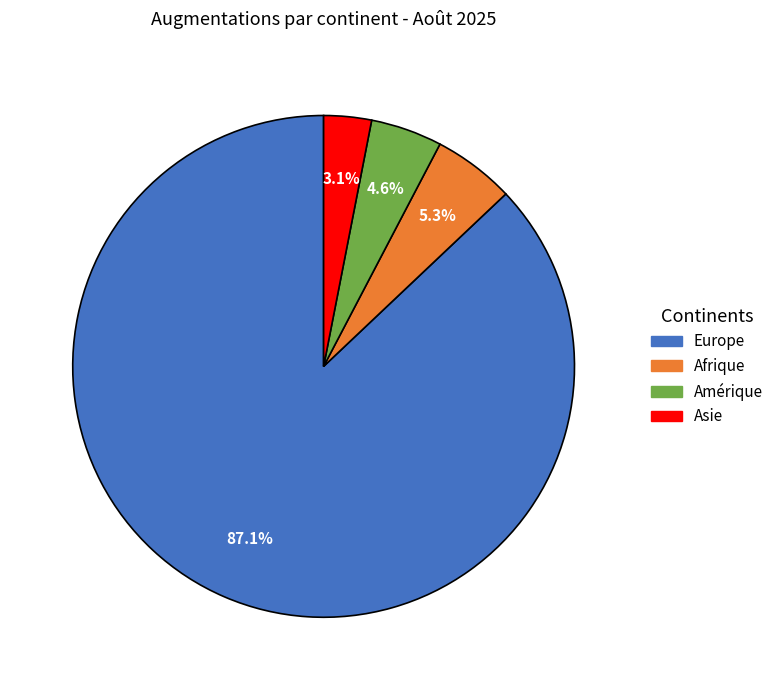

Is there a majority slice in this chart?

Yes